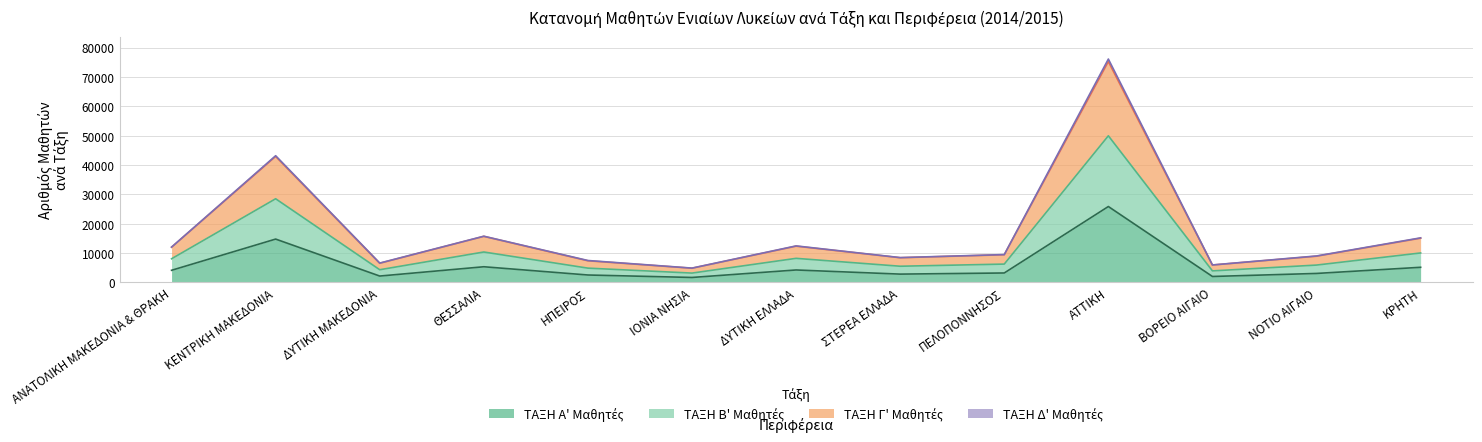

Is it true that ΤΑΞΗ Β' Μαθητές equals 2096 at ΙΟΝΙΑ ΝΗΣΙΑ?

False